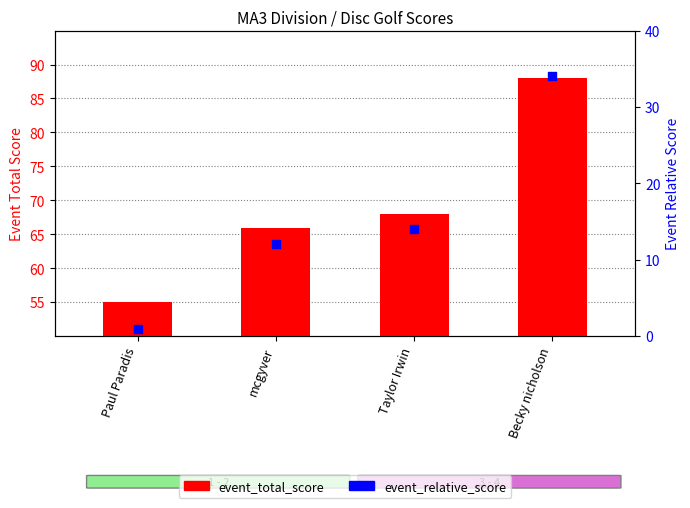

Which series has the widest spread of Y values?

event_total_score